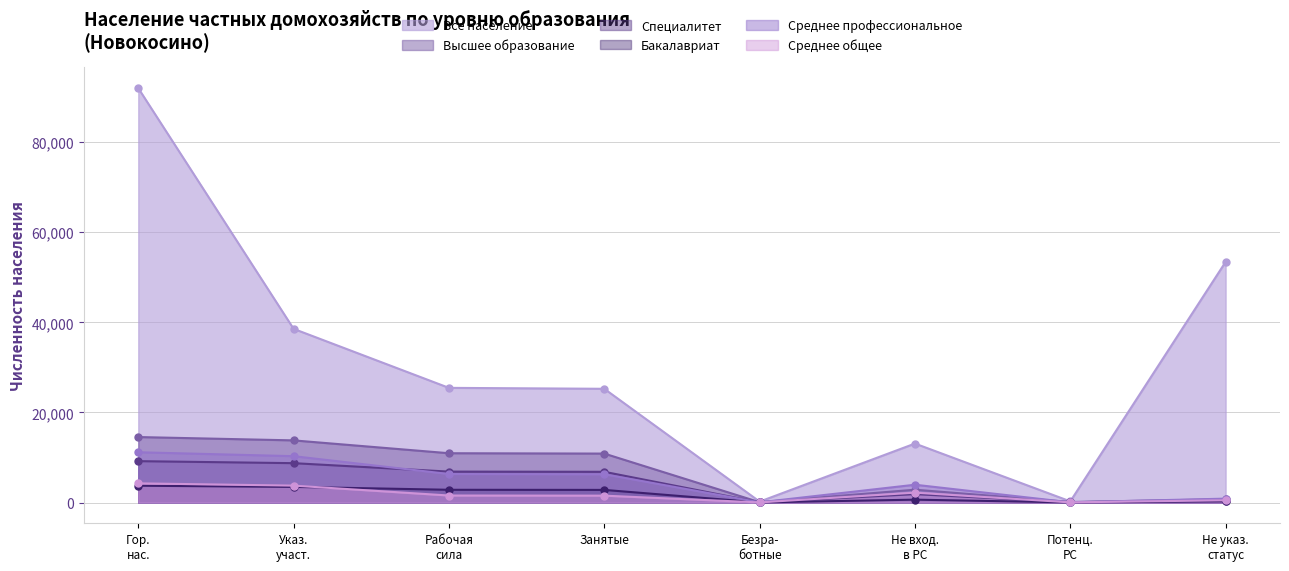

How many interior local peaks does the Среднее профессиональное series have?

1